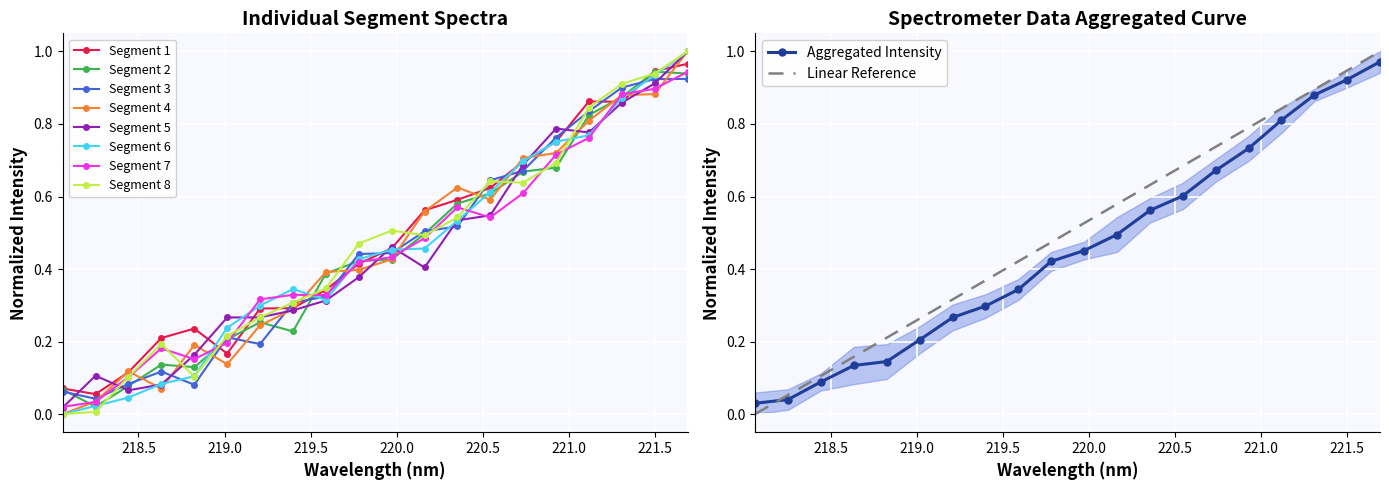

List the labels in order of value, smallest first.

218.0596, 218.2508, 218.442, 218.6332, 218.8244, 219.0156, 219.2067, 219.3979, 219.589, 219.7801, 219.9712, 220.1623, 220.3533, 220.5444, 220.7354, 220.9264, 221.1174, 221.3083, 221.4993, 221.6902